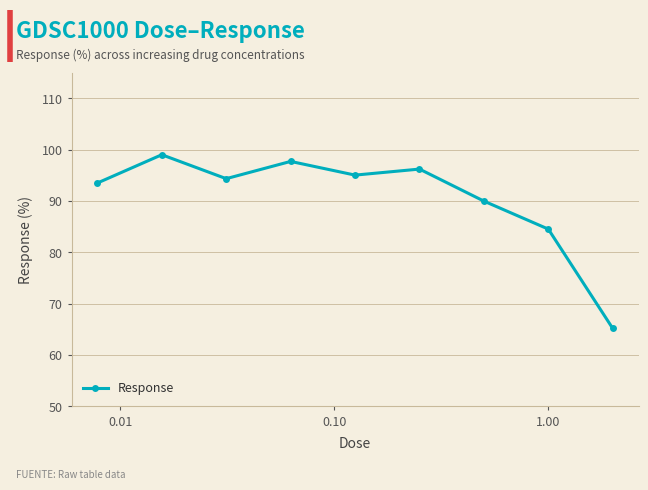

What is the sum of all values?

815.4